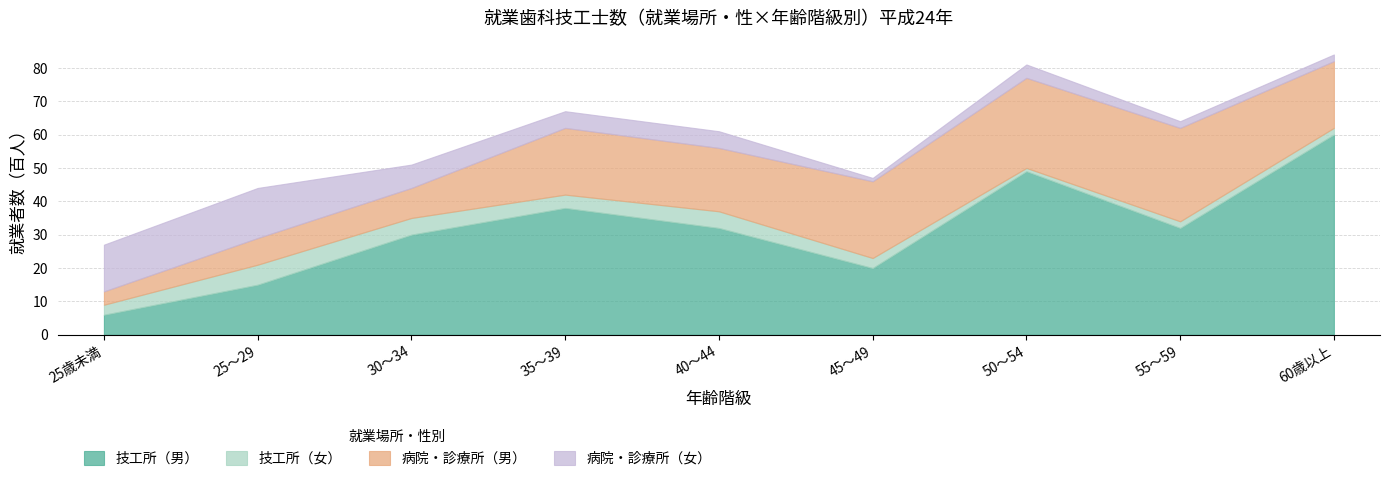

How many data points in 技工所（女） are above 3?

4